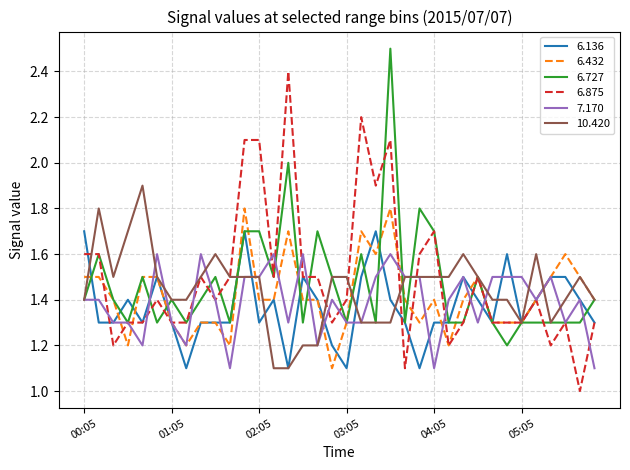

Reading left to right, what are all the values shown in this chart?

6.136: 1.7	1.3	1.3	1.4	1.3	1.5	1.3	1.1	1.3	1.3	1.3	1.7	1.3	1.4	1.1	1.5	1.4	1.2	1.1	1.5	1.7	1.4	1.3	1.1	1.3	1.3	1.5	1.4	1.3	1.6	1.3	1.4	1.5	1.5	1.4	1.3
6.432: 1.5	1.5	1.4	1.2	1.5	1.5	1.3	1.2	1.3	1.3	1.2	1.8	1.4	1.4	1.7	1.4	1.4	1.1	1.3	1.7	1.6	1.8	1.4	1.3	1.4	1.2	1.4	1.5	1.3	1.3	1.3	1.4	1.5	1.6	1.5	1.4
6.727: 1.4	1.6	1.4	1.3	1.5	1.3	1.4	1.3	1.4	1.5	1.3	1.7	1.7	1.5	2.0	1.3	1.7	1.5	1.3	1.6	1.3	2.5	1.3	1.8	1.7	1.3	1.3	1.5	1.3	1.2	1.3	1.3	1.3	1.3	1.3	1.4
6.875: 1.6	1.6	1.2	1.3	1.3	1.4	1.3	1.3	1.5	1.4	1.5	2.1	2.1	1.5	2.4	1.5	1.5	1.3	1.4	2.2	1.9	2.1	1.1	1.6	1.7	1.2	1.3	1.5	1.3	1.3	1.3	1.4	1.2	1.3	1.0	1.3
7.170: 1.4	1.4	1.3	1.3	1.2	1.6	1.3	1.2	1.6	1.4	1.1	1.5	1.5	1.6	1.3	1.6	1.2	1.4	1.3	1.3	1.5	1.6	1.5	1.5	1.1	1.4	1.5	1.3	1.5	1.5	1.5	1.4	1.5	1.3	1.4	1.1
10.420: 1.4	1.8	1.5	1.7	1.9	1.5	1.4	1.4	1.5	1.6	1.5	1.5	1.5	1.1	1.1	1.2	1.2	1.5	1.5	1.3	1.3	1.3	1.5	1.5	1.5	1.5	1.6	1.5	1.4	1.4	1.3	1.6	1.3	1.4	1.5	1.4